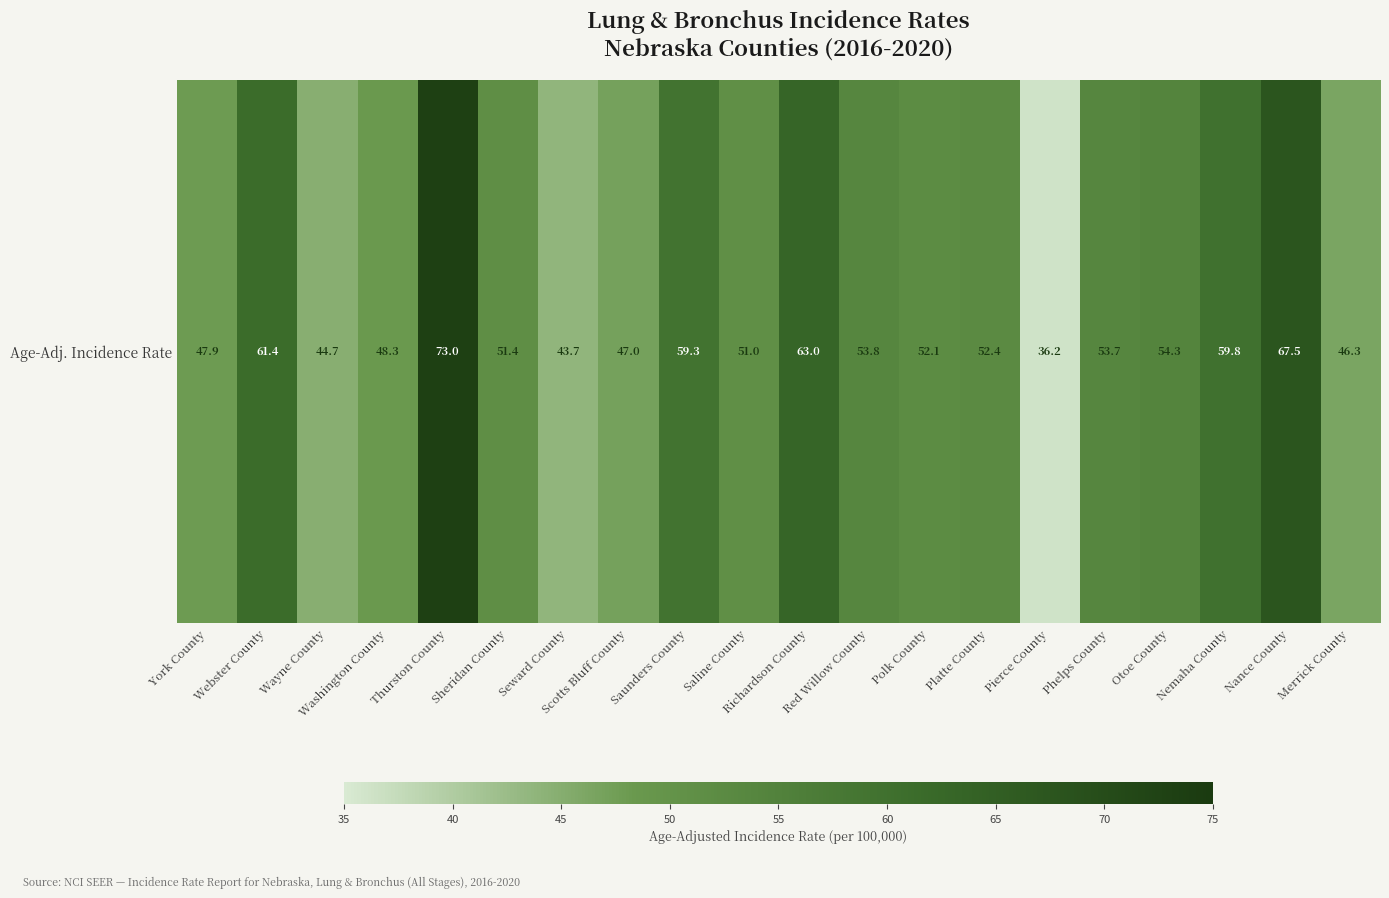

Reading left to right, list all the values displayed in this chart.

47.9	61.4	44.7	48.3	73.0	51.4	43.7	47.0	59.3	51.0	63.0	53.8	52.1	52.4	36.2	53.7	54.3	59.8	67.5	46.3